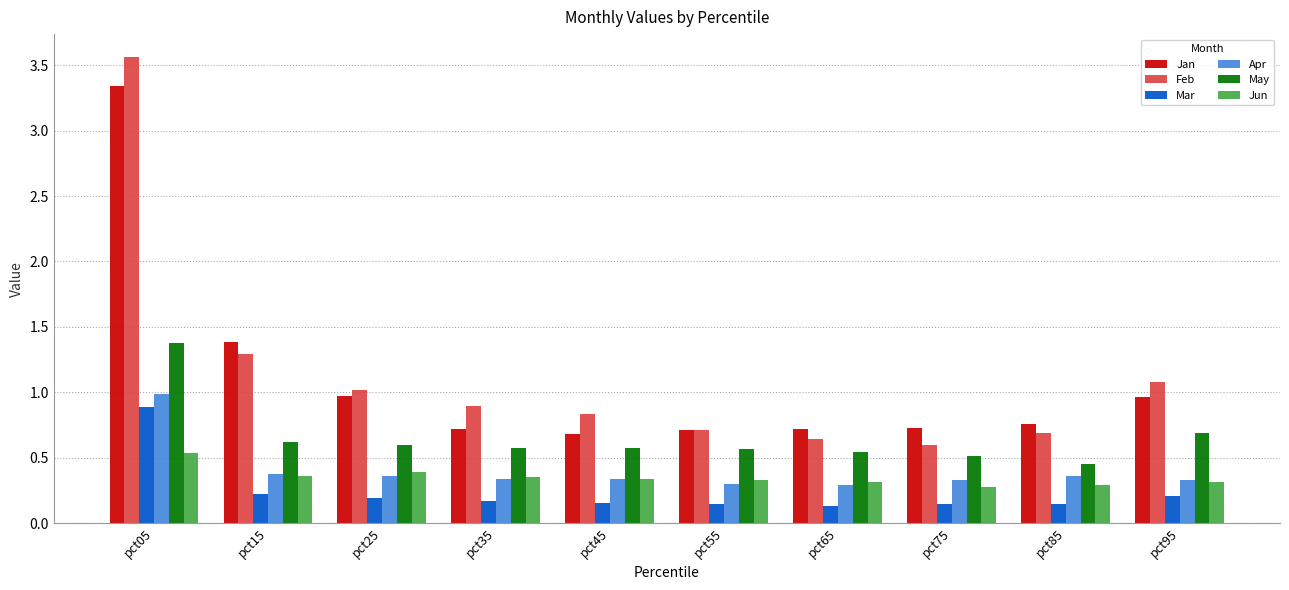

Which label corresponds to the largest value in the chart?

pct05